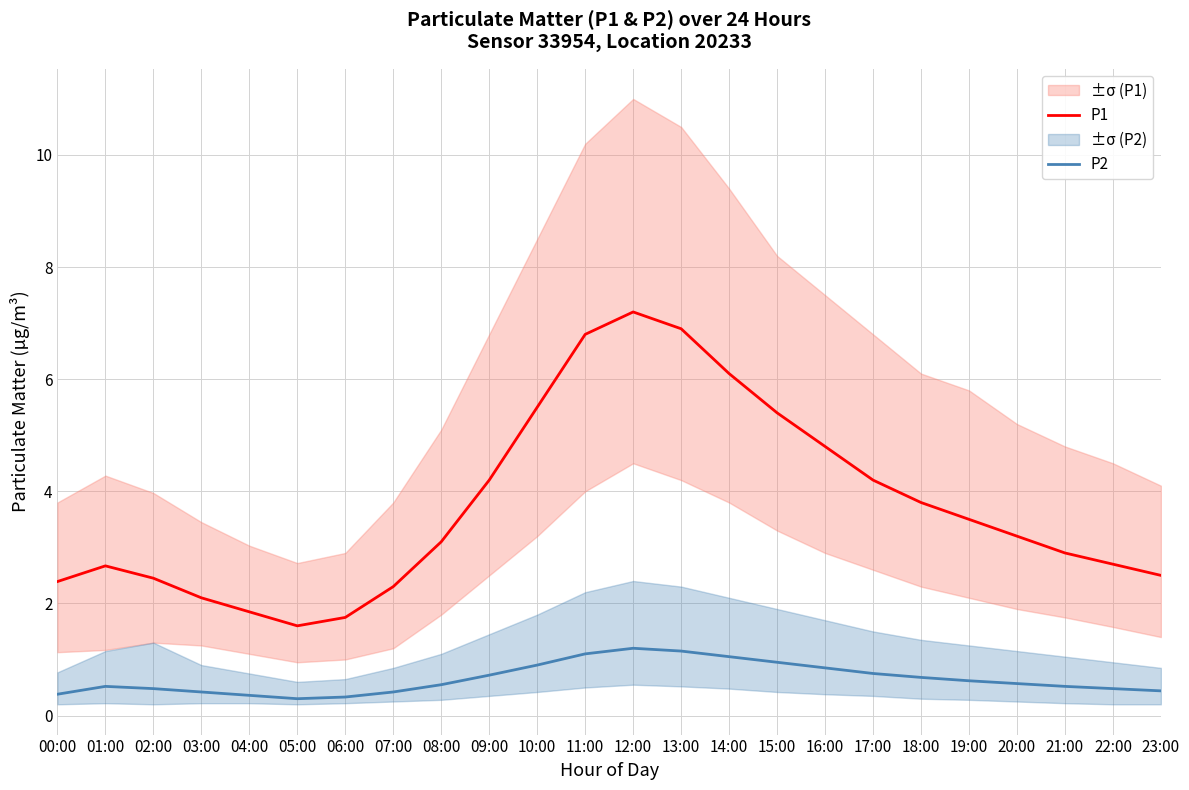

What is the total value across all series at 03:00?

2.5